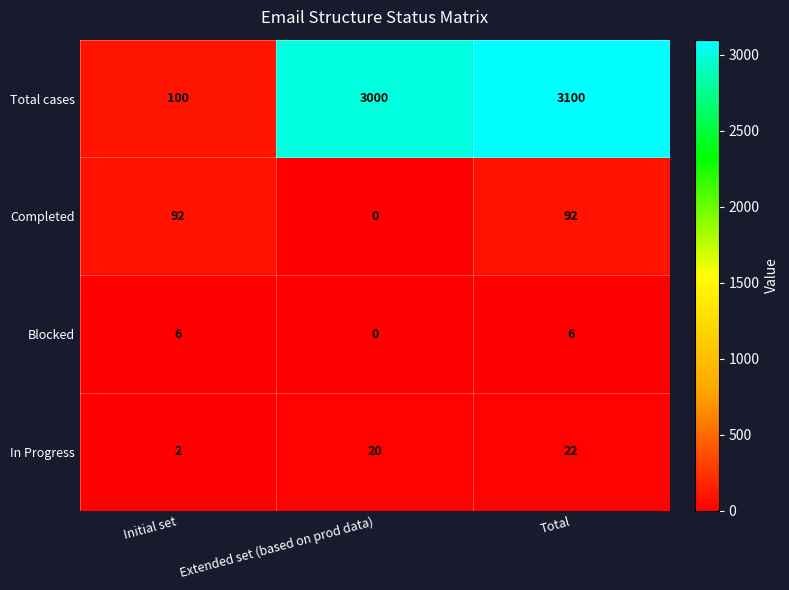

At which category does the chart reach its minimum across all series?

Extended set (based on prod data)